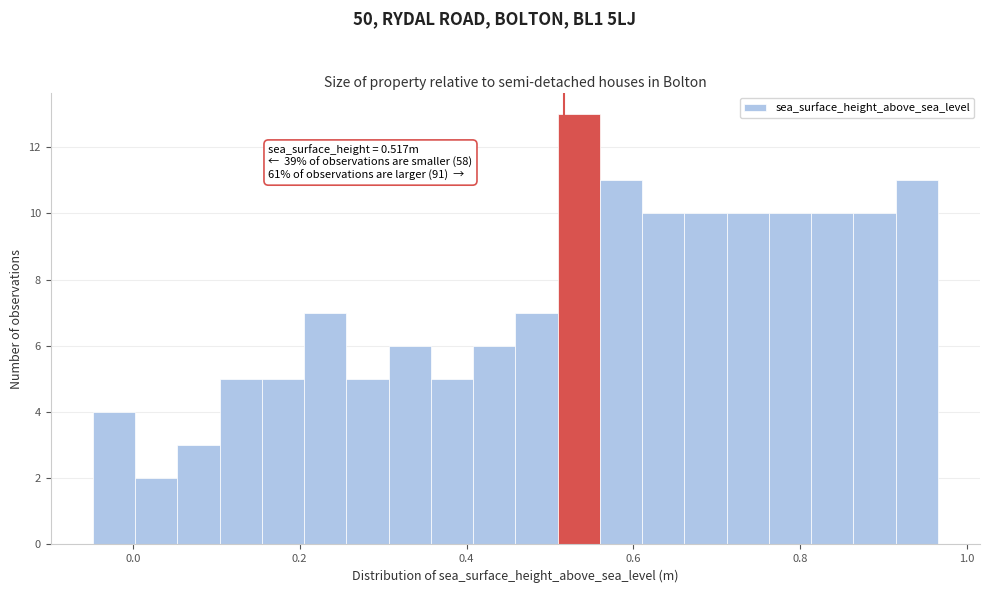

Around what value on the x-axis is the tallest bar? Give the approximate position of its centre, as read against the axis.

0.54